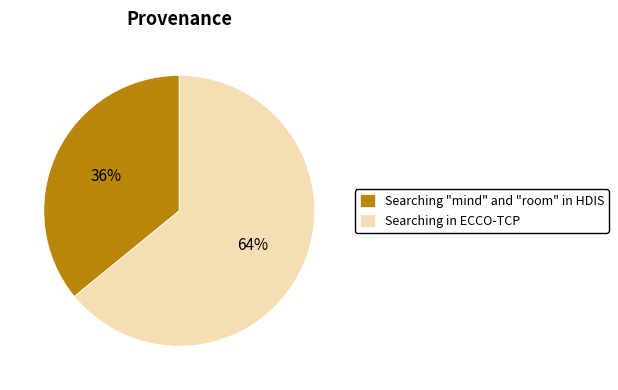

To the nearest percent, what percentage of the pie is Searching "mind" and "room" in HDIS?

36%